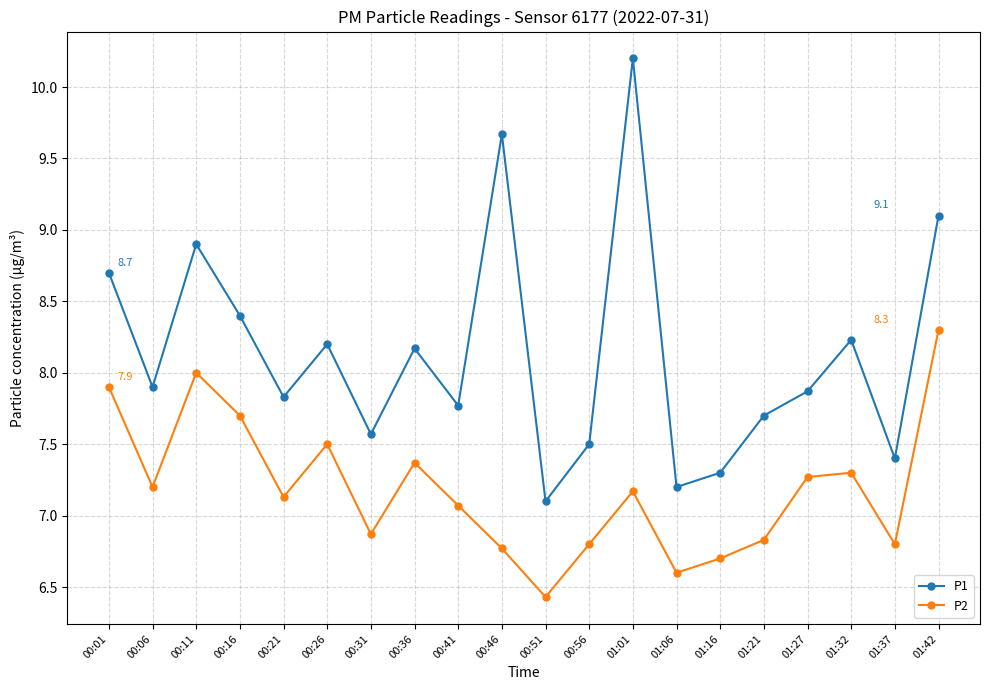

Reading left to right, transcribe all the data shown in this chart.

P1: 00:01=8.7	00:06=7.9	00:11=8.9	00:16=8.4	00:21=7.8	00:26=8.2	00:31=7.6	00:36=8.2	00:41=7.8	00:46=9.7	00:51=7.1	00:56=7.5	01:01=10.2	01:06=7.2	01:16=7.3	01:21=7.7	01:27=7.9	01:32=8.2	01:37=7.4	01:42=9.1
P2: 00:01=7.9	00:06=7.2	00:11=8.0	00:16=7.7	00:21=7.1	00:26=7.5	00:31=6.9	00:36=7.4	00:41=7.1	00:46=6.8	00:51=6.4	00:56=6.8	01:01=7.2	01:06=6.6	01:16=6.7	01:21=6.8	01:27=7.3	01:32=7.3	01:37=6.8	01:42=8.3